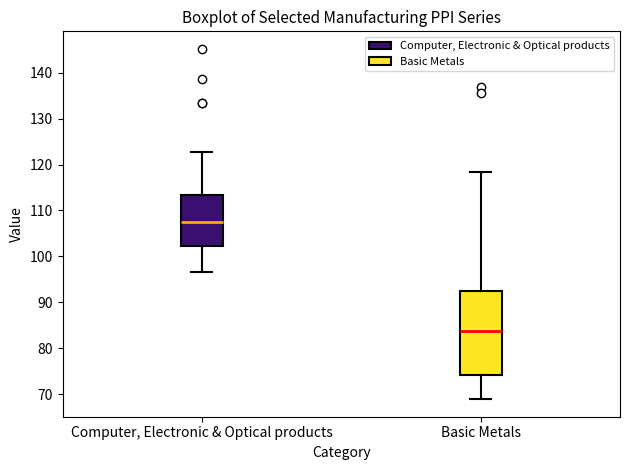

Reading left to right, read every box against the y-axis: the position of its median line, the range the box covers, and the ends of its whiskers. The values are not printed on the chart, so give them approximately, as read against the axis.

Computer, Electronic & Optical products: median 107, box 102 to 113, whiskers 97 to 123
Basic Metals: median 84, box 74 to 93, whiskers 69 to 118